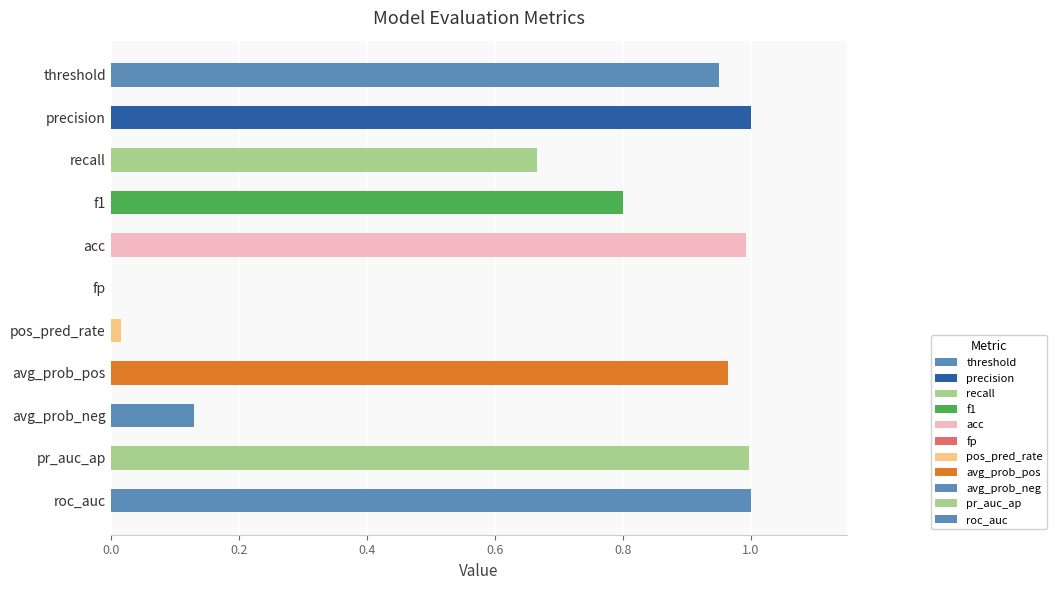

What is the sum of all values?

7.5